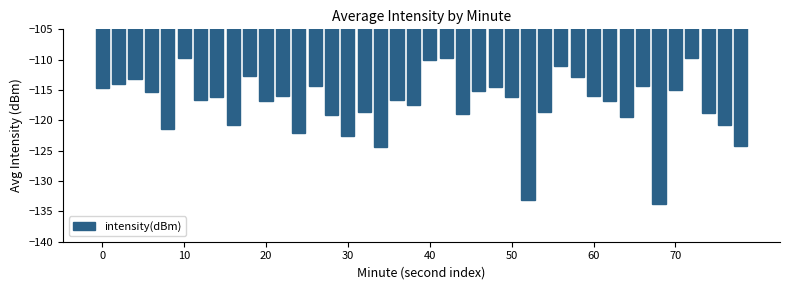

How many data points does each series have?

40